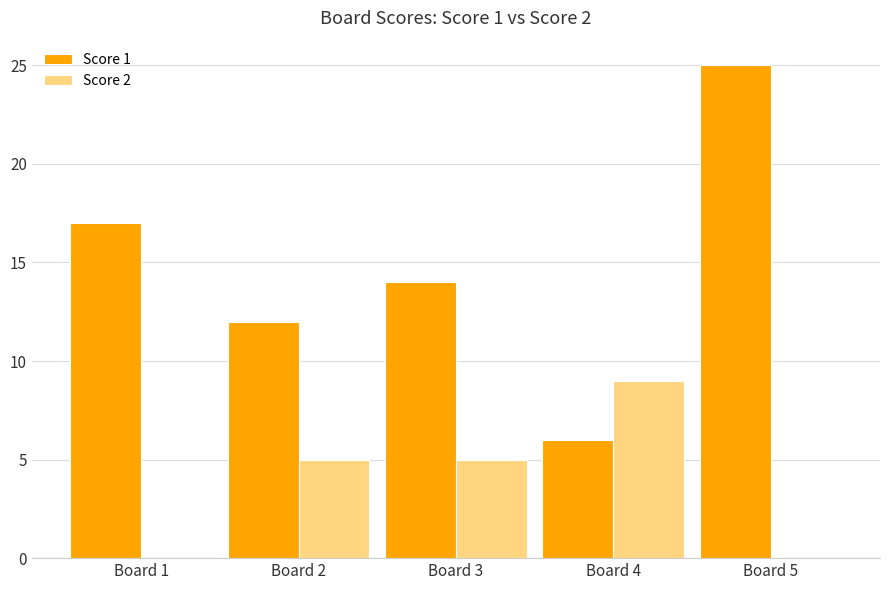

Which series has the largest total across all categories?

Score 1